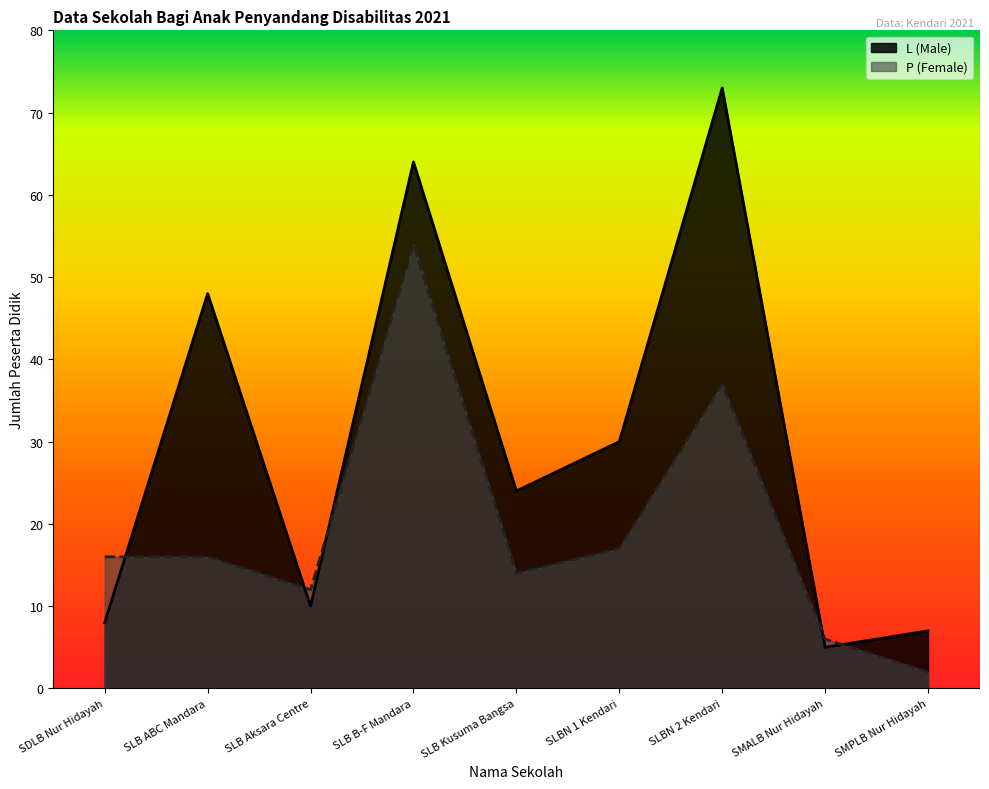

What is the difference between the maximum and minimum values in the P (Female) series?

52